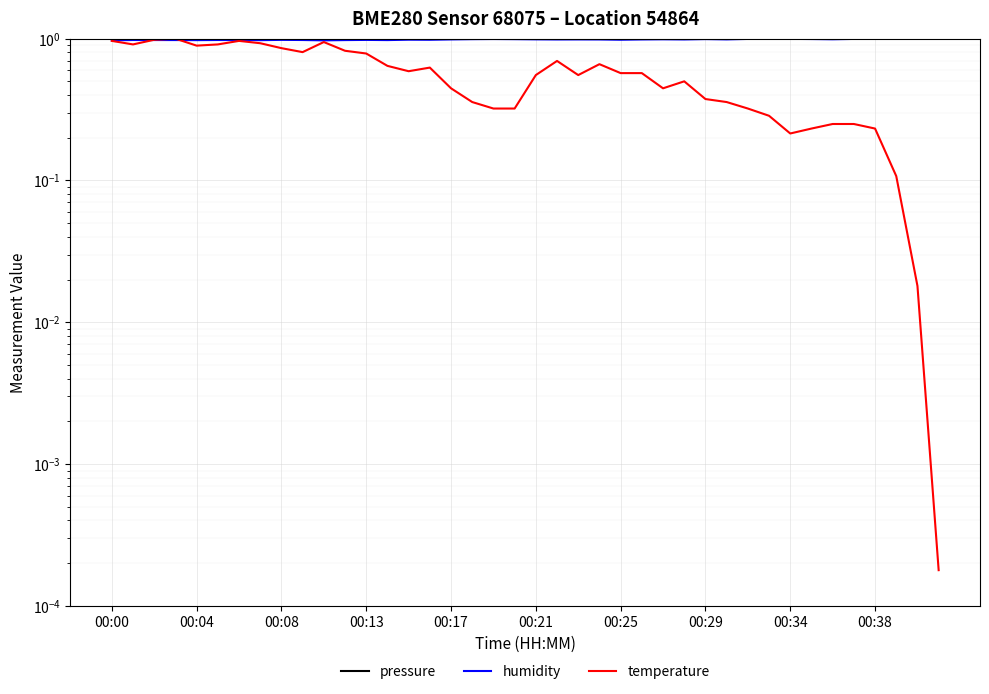

In humidity, how many points are lower than both neighbors (excluding endpoints)?

10